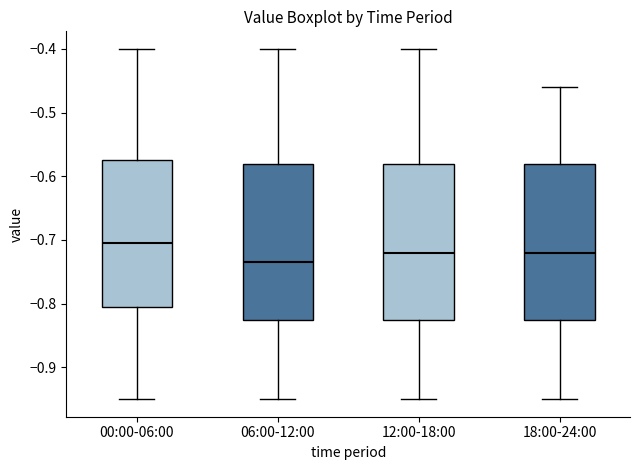

Reading left to right, read every box against the y-axis: the position of its median line, the range the box covers, and the ends of its whiskers. The values are not printed on the chart, so give them approximately, as read against the axis.

00:00-06:00: median -0.70, box -0.80 to -0.57, whiskers -0.95 to -0.40
06:00-12:00: median -0.73, box -0.82 to -0.58, whiskers -0.95 to -0.40
12:00-18:00: median -0.72, box -0.82 to -0.58, whiskers -0.95 to -0.40
18:00-24:00: median -0.72, box -0.82 to -0.58, whiskers -0.95 to -0.46